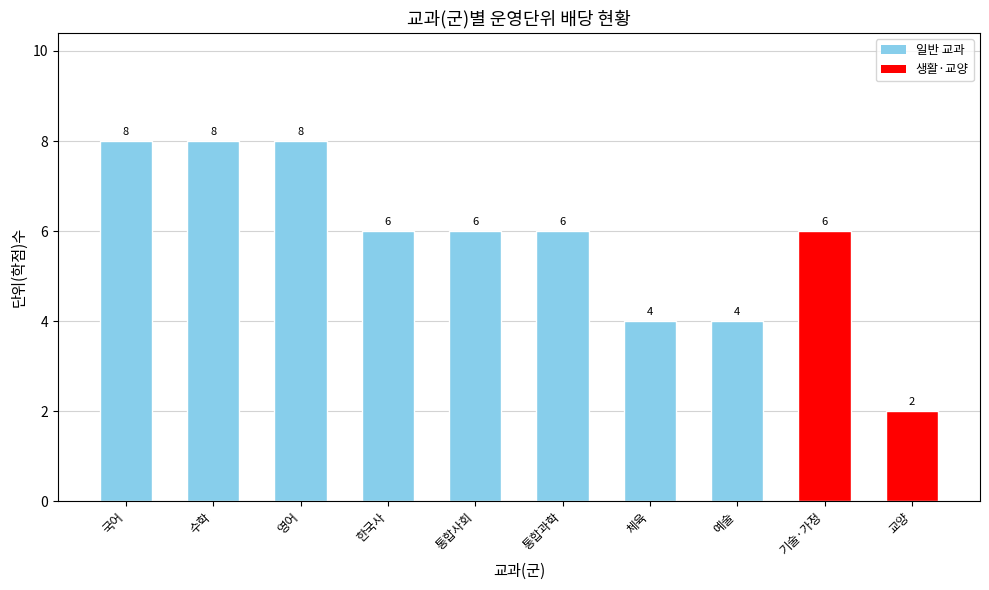

Reading left to right, transcribe all the data shown in this chart.

국어=8	수학=8	영어=8	한국사=6	통합사회=6	통합과학=6	체육=4	예술=4	기술·가정=6	교양=2